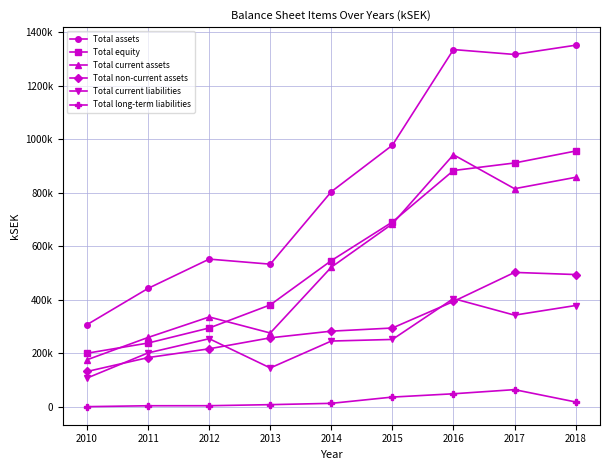

What are all the series names shown in the legend?

Total assets, Total equity, Total current assets, Total non-current assets, Total current liabilities, Total long-term liabilities